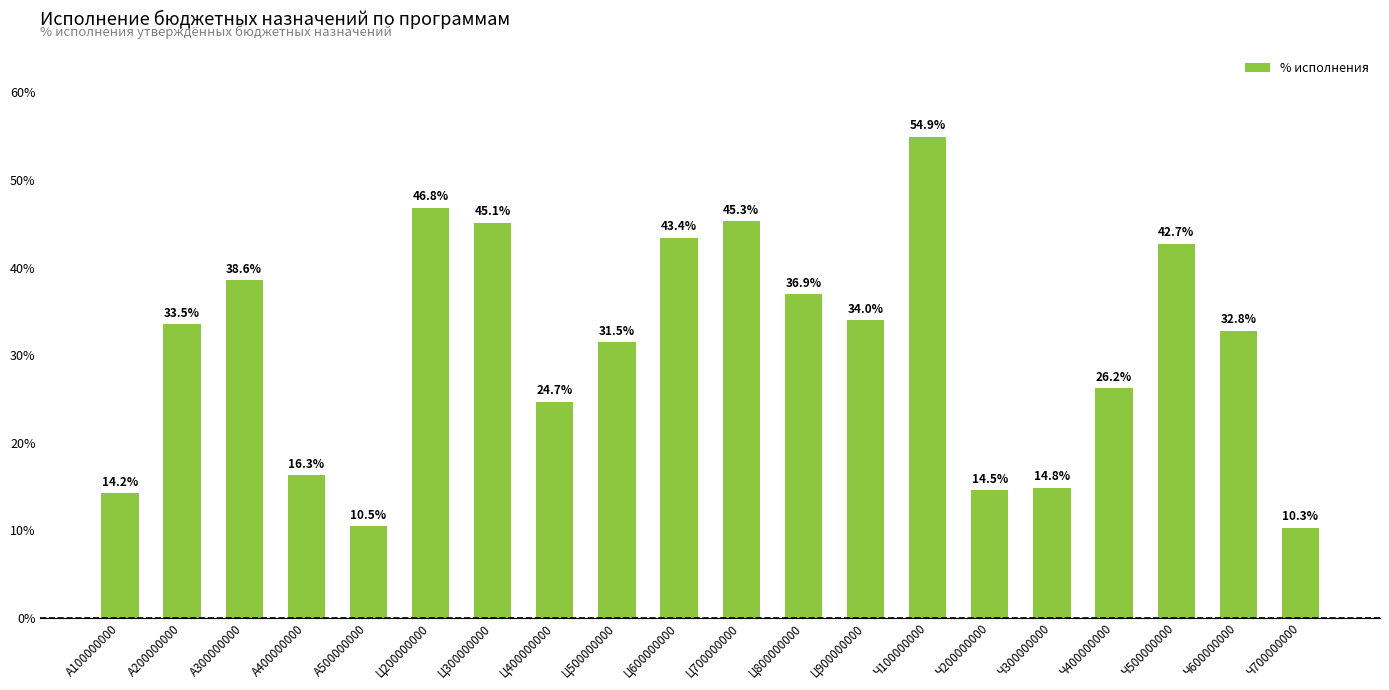

At which label is the value closest to 0?

Ч700000000